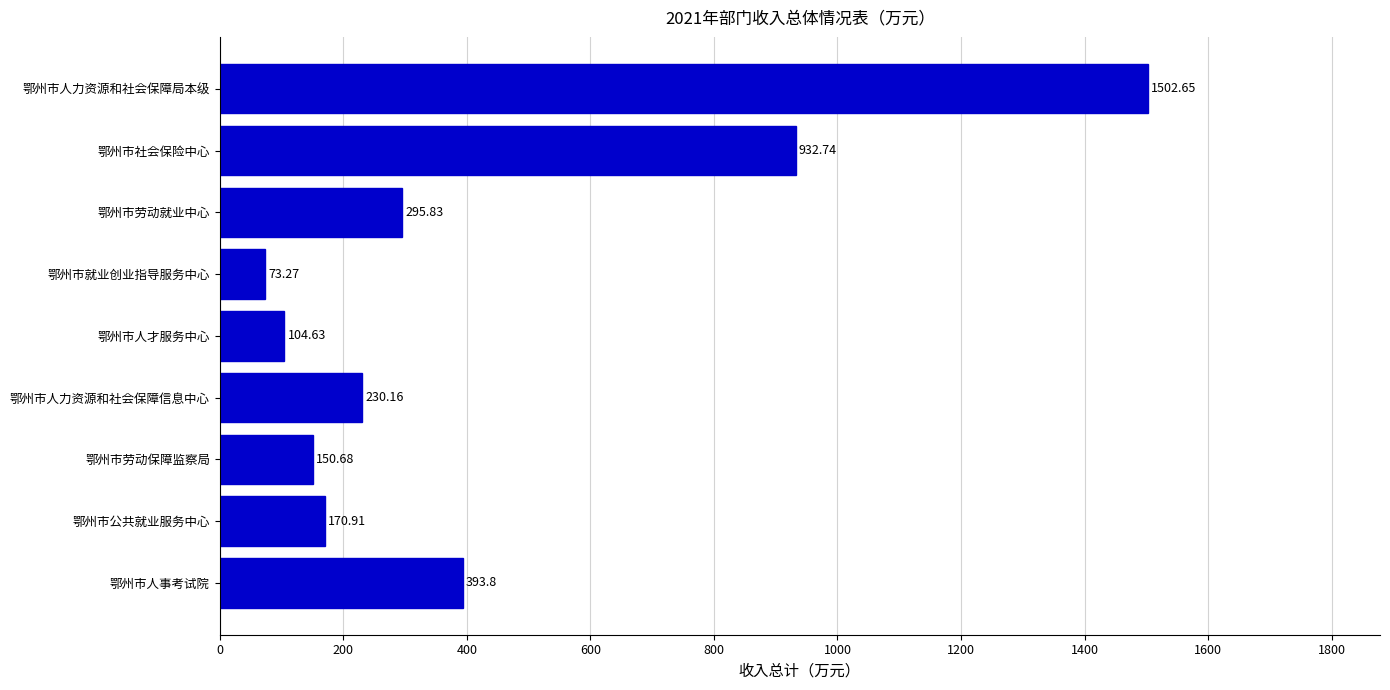

How many data points are above 230?

5